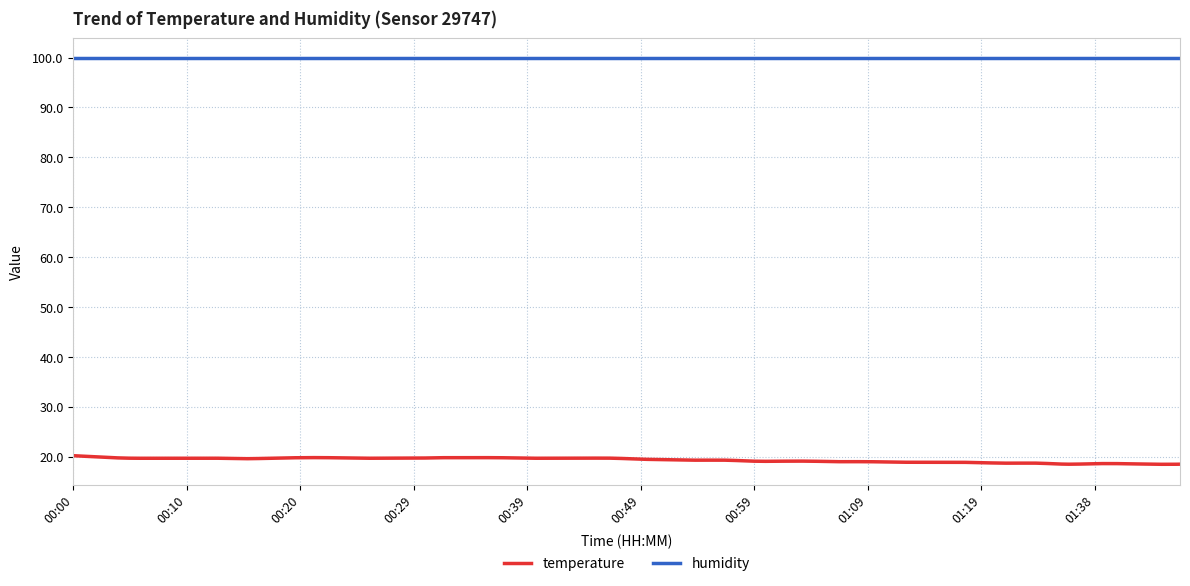

True or false: humidity and temperature cross at least once.

False